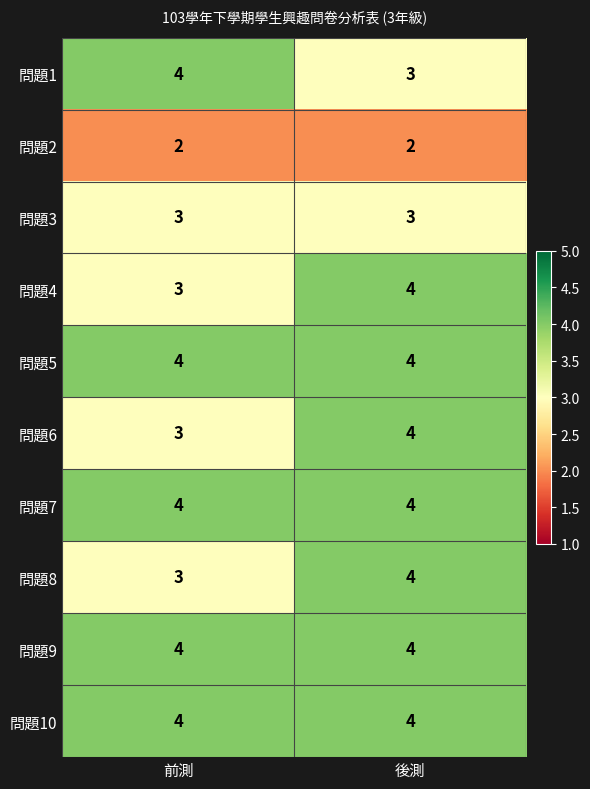

What is the maximum value shown in the chart?

4